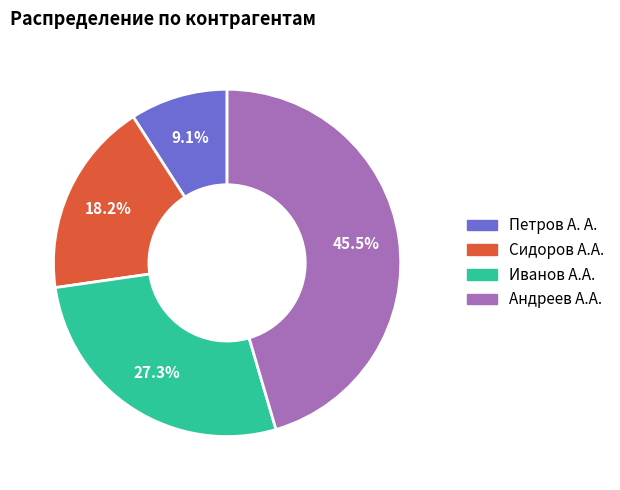

Is it true that Петров А. А. is 16% of the pie?

False